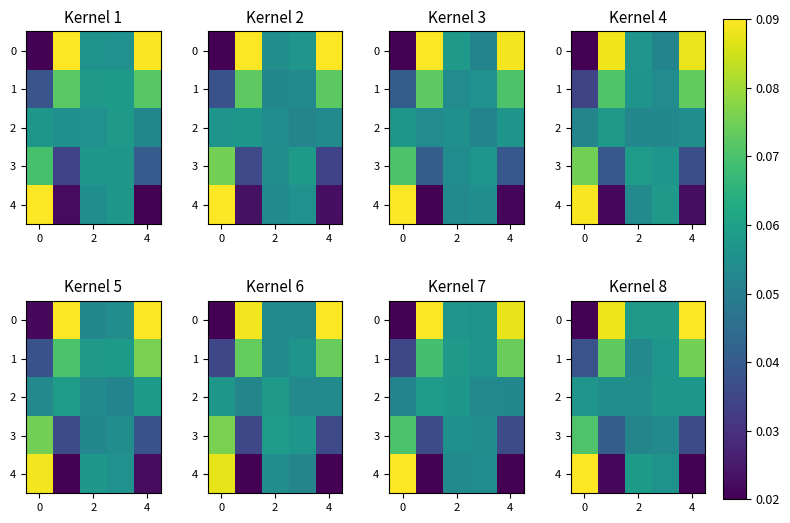

What is the sum of all 2 values?

0.3